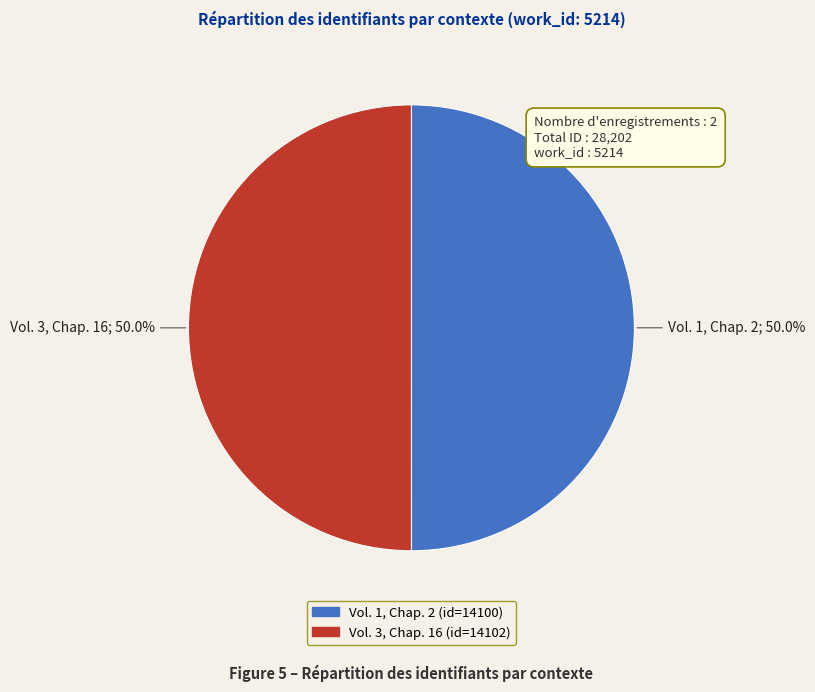

What is the ratio of the value at Vol. 3, Chap. 16 to the value at Vol. 1, Chap. 2?

1.0